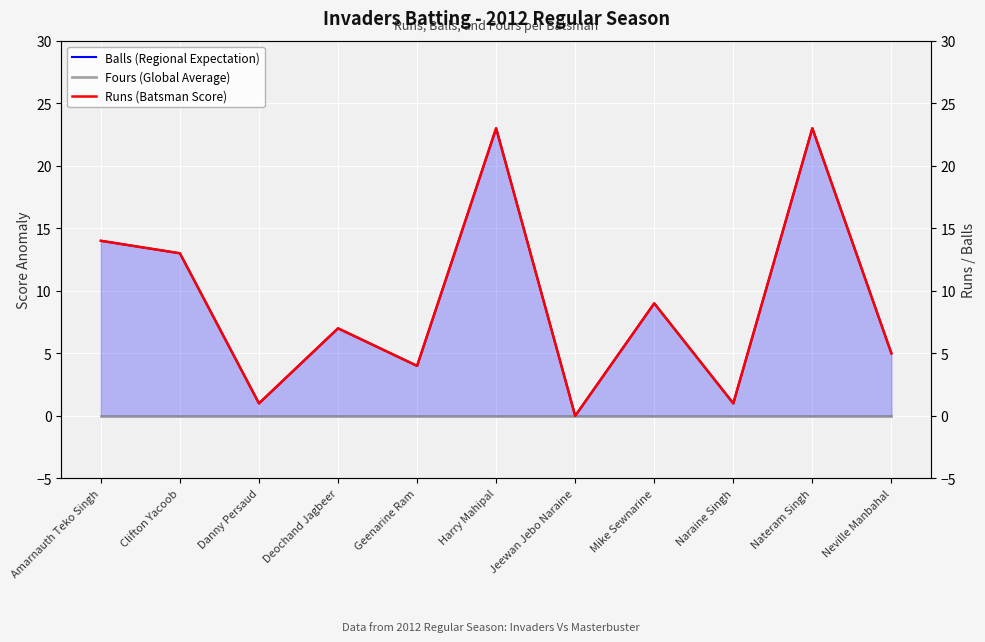

Is the value of Runs (Batsman Score) at Clifton Yacoob greater than the value of Balls (Regional Expectation) at Mike Sewnarine?

Yes